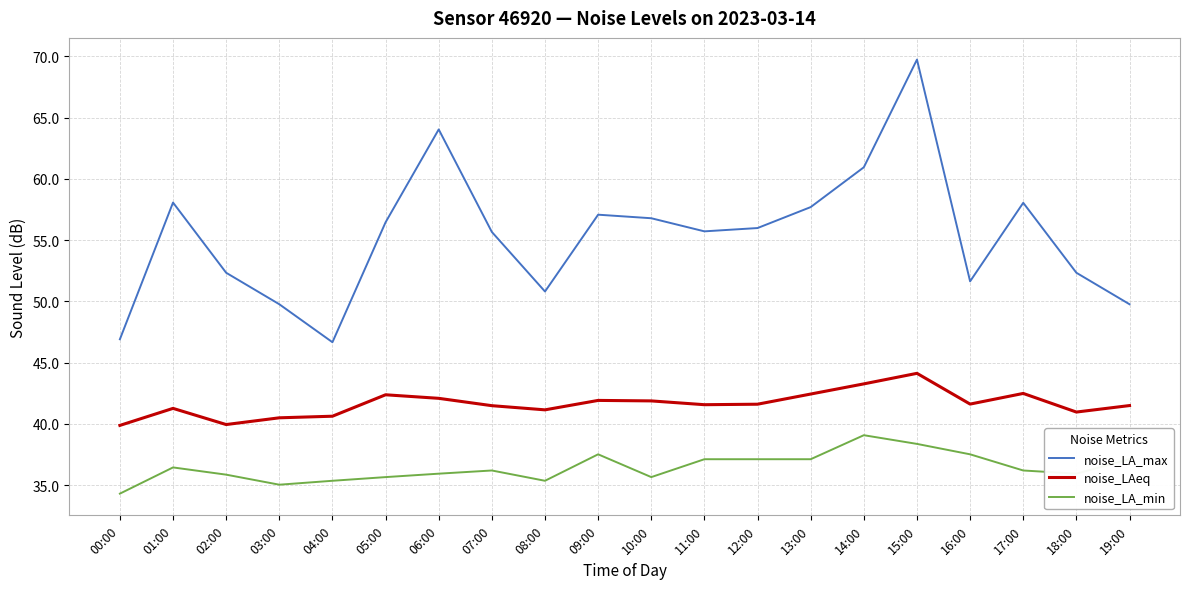

What is the total value across all series at 10:00?

134.3